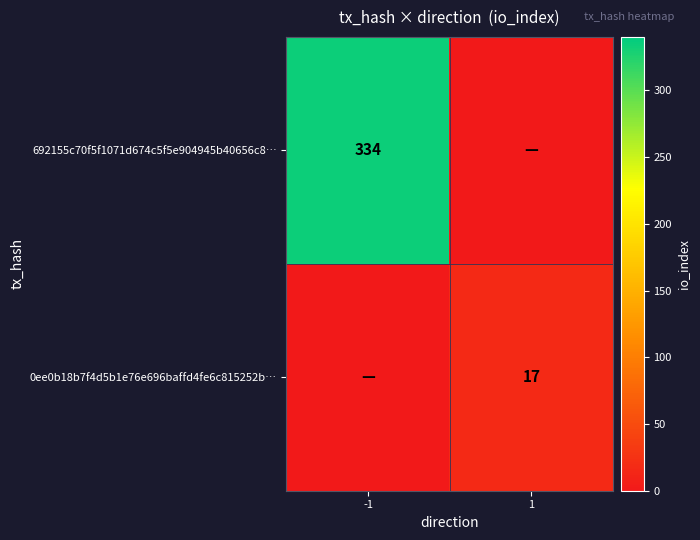

The 0ee0b18b7f4d5b1e76e696baffd4fe6c815252b… series shows 17 at 1. True or false?

True